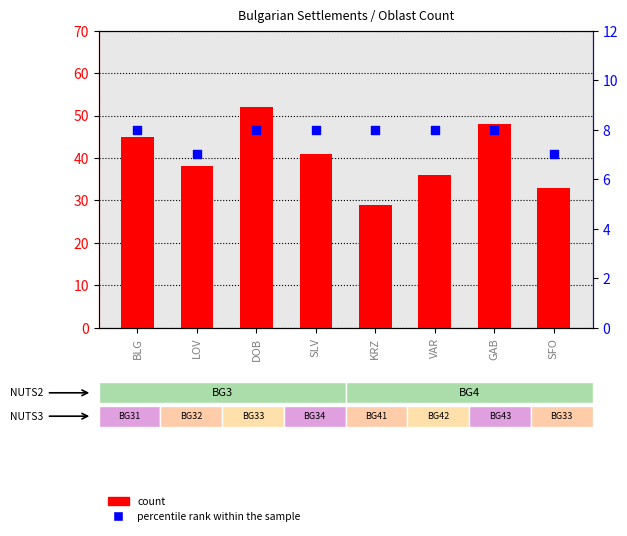

Which series has the largest Y range (max minus min)?

count